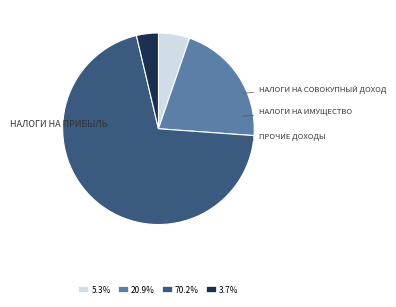

Does any single category account for the majority?

Yes